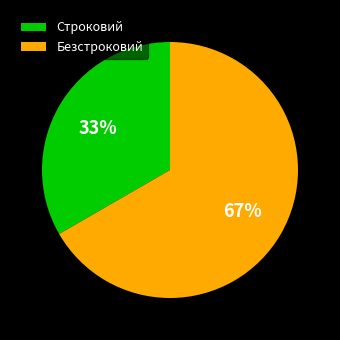

To the nearest percent, what portion does Строковий represent?

33%